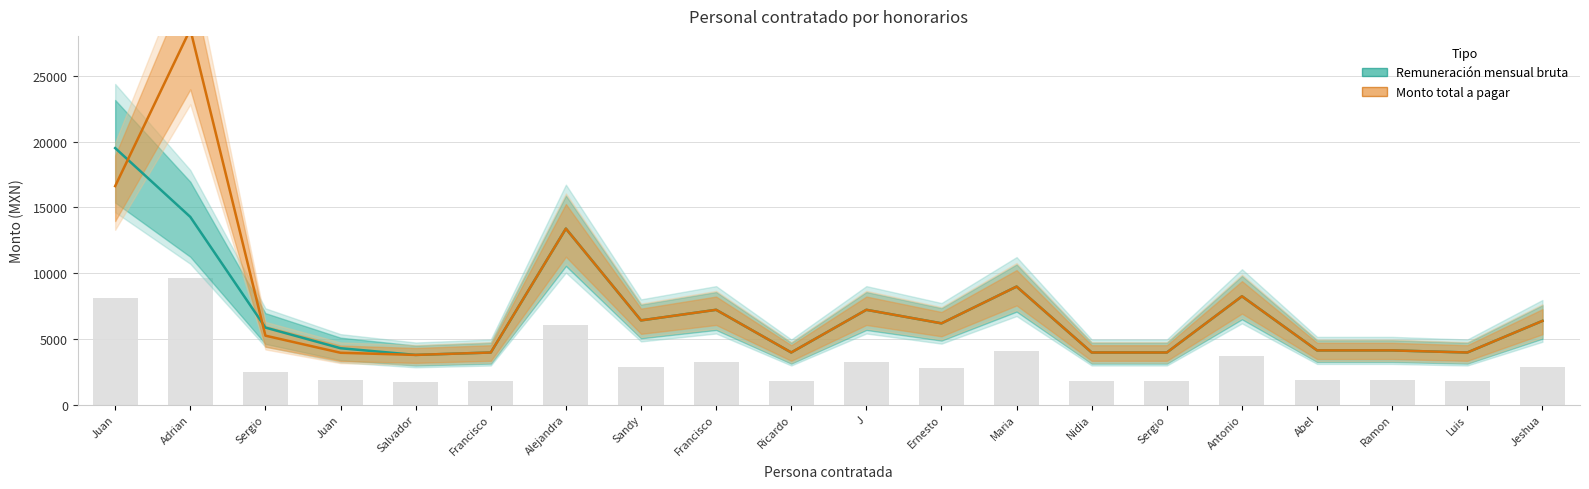

Reading left to right, extract all data points from this chart.

Remuneración mensual bruta: Juan=19522	Adrian=14282	Sergio=5857	Juan=4285	Salvador=3776	Francisco=3960	Alejandra=13390	Sandy=6404	Francisco=7210	Ricardo=3962	J=7210	Ernesto=6180	Maria=8978	Nidia=3960	Sergio=3960	Antonio=8240	Abel=4120	Ramon=4120	Luis=3960	Jeshua=6366
Monto total a pagar: Juan=16628	Adrian=28564	Sergio=5242	Juan=3939	Salvador=3776	Francisco=3960	Alejandra=13390	Sandy=6404	Francisco=7210	Ricardo=3962	J=7210	Ernesto=6180	Maria=8978	Nidia=3960	Sergio=3960	Antonio=8240	Abel=4120	Ramon=4120	Luis=3960	Jeshua=6366